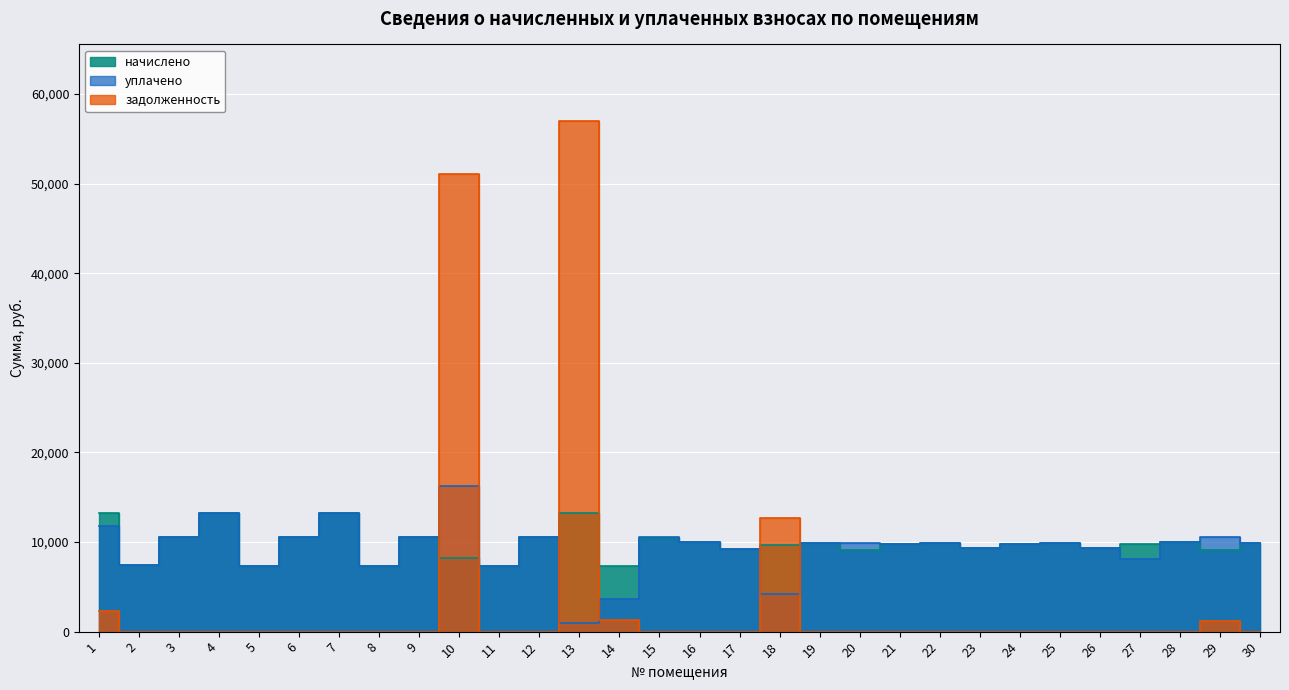

How many values in the начислено series are below 9853?

15